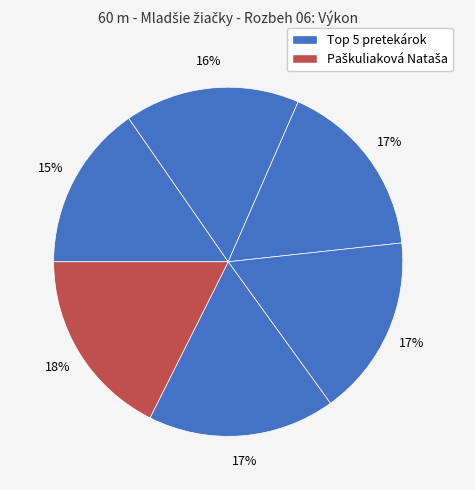

Rank the categories by value from highest to lowest.

Paškuliaková Nataša, Holtanová Nella, Branická Bibiana, Szabová Eva, Matúšková Martina, Rybanská Eva